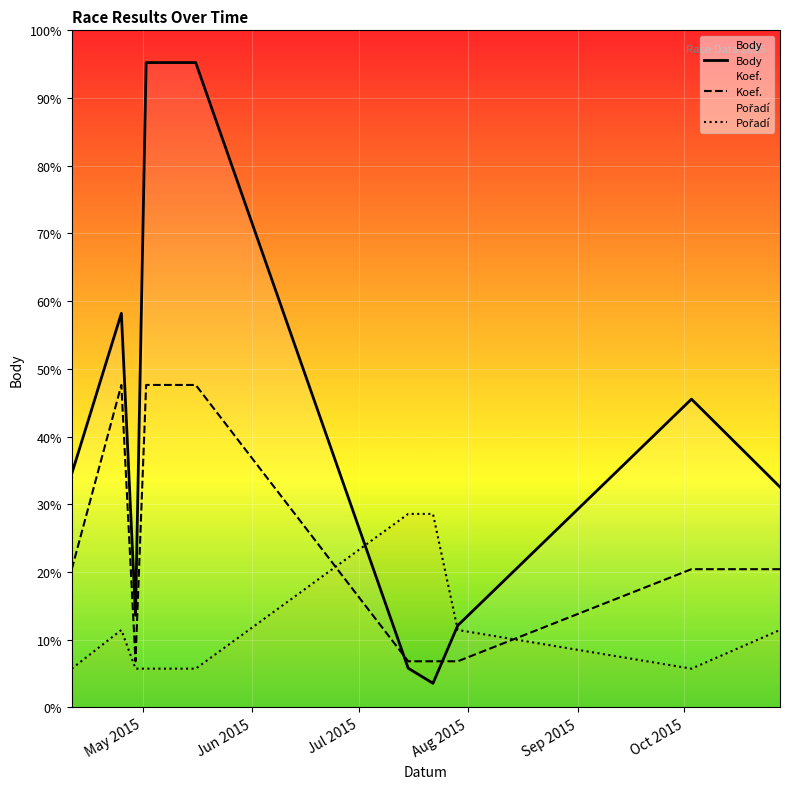

Does the chart display data point markers on the line(s)?

No